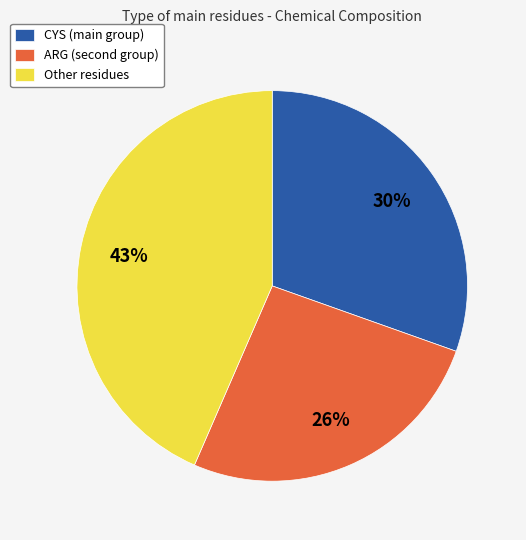

To the nearest percent, what percentage of the pie is CYS (main group)?

30%